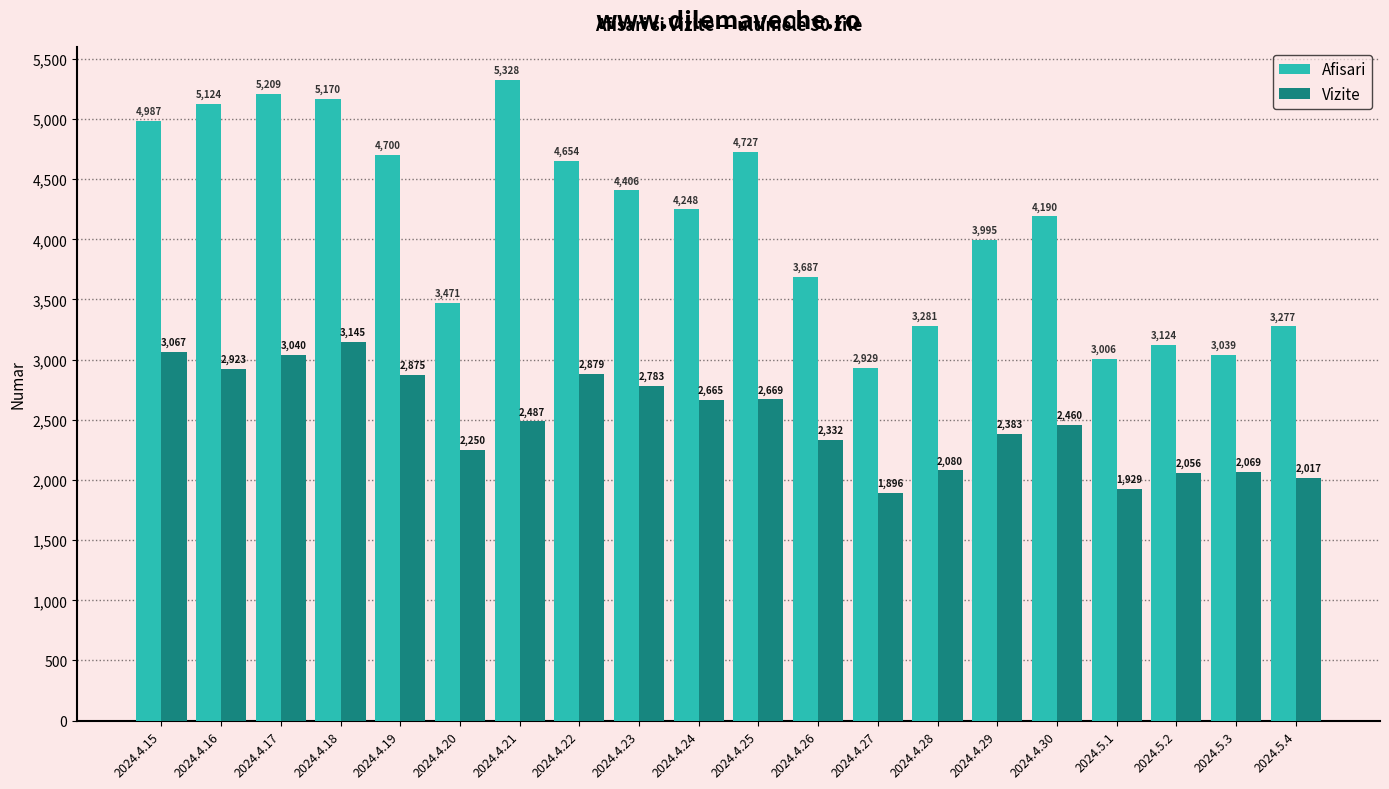

Reading left to right, list all the values displayed in this chart.

Afisari: 2024.4.15=4987	2024.4.16=5124	2024.4.17=5209	2024.4.18=5170	2024.4.19=4700	2024.4.20=3471	2024.4.21=5328	2024.4.22=4654	2024.4.23=4406	2024.4.24=4248	2024.4.25=4727	2024.4.26=3687	2024.4.27=2929	2024.4.28=3281	2024.4.29=3995	2024.4.30=4190	2024.5.1=3006	2024.5.2=3124	2024.5.3=3039	2024.5.4=3277
Vizite: 2024.4.15=3067	2024.4.16=2923	2024.4.17=3040	2024.4.18=3145	2024.4.19=2875	2024.4.20=2250	2024.4.21=2487	2024.4.22=2879	2024.4.23=2783	2024.4.24=2665	2024.4.25=2669	2024.4.26=2332	2024.4.27=1896	2024.4.28=2080	2024.4.29=2383	2024.4.30=2460	2024.5.1=1929	2024.5.2=2056	2024.5.3=2069	2024.5.4=2017